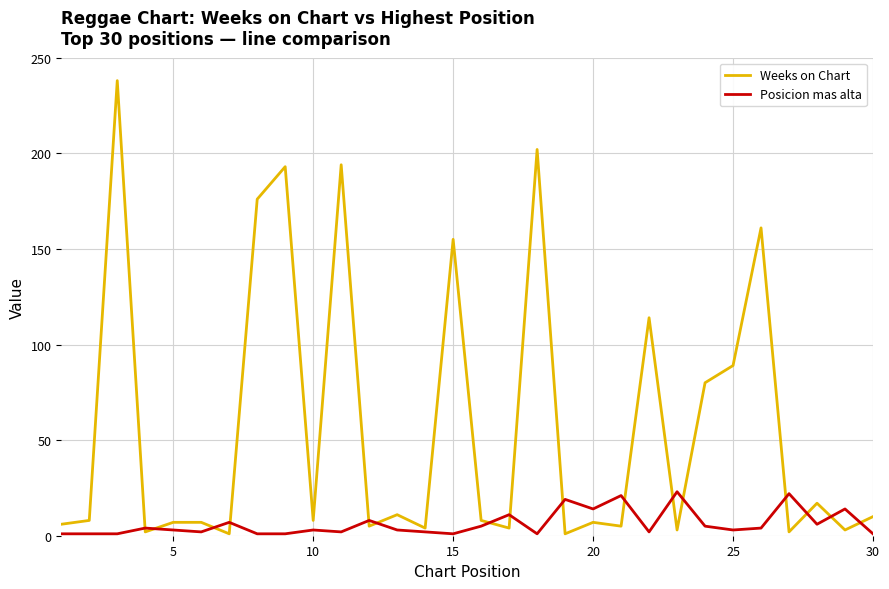

Which series has the largest total across all categories?

Weeks on Chart